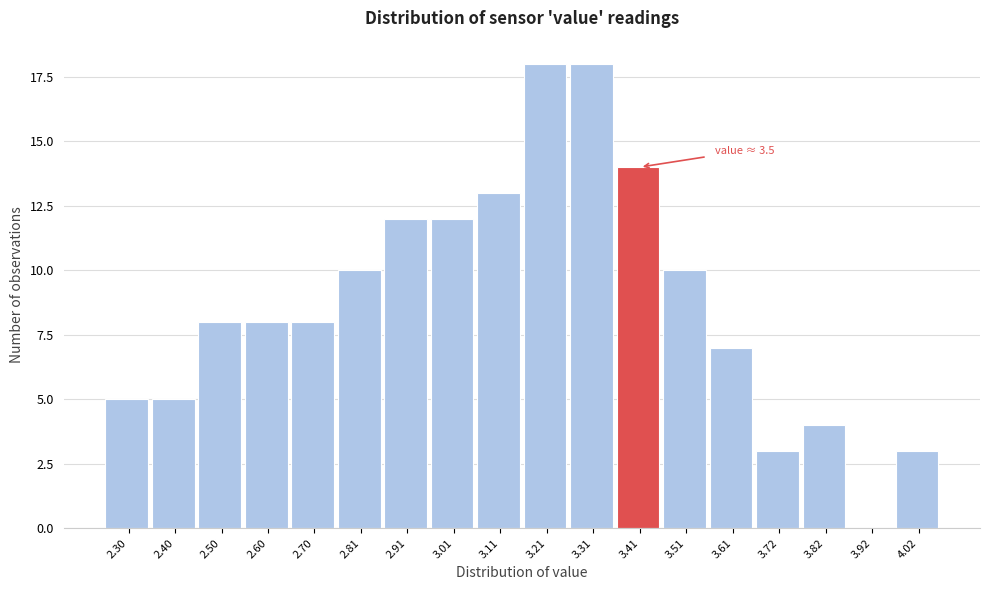

Reading right to left, extract all data points from this chart.

4.02=3	3.92=0	3.82=4	3.72=3	3.61=7	3.51=10	3.41=14	3.31=18	3.21=18	3.11=13	3.01=12	2.91=12	2.81=10	2.70=8	2.60=8	2.50=8	2.40=5	2.30=5